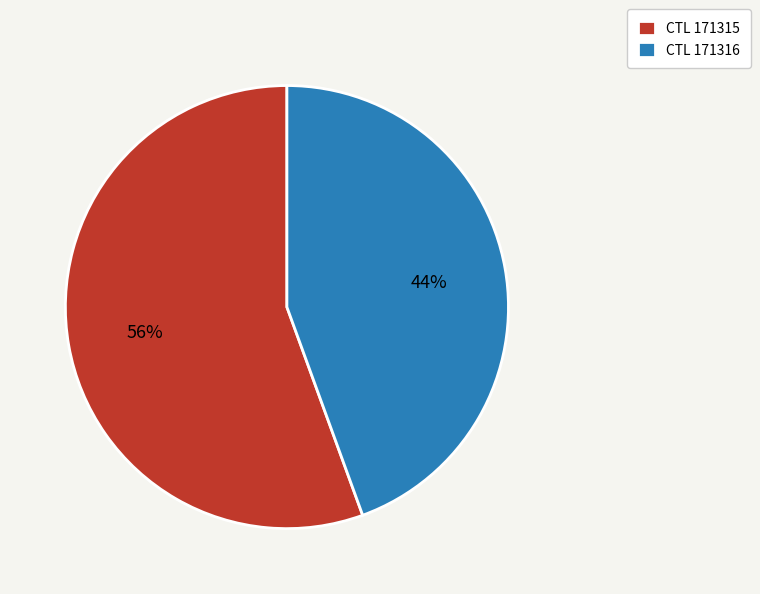

Which slice is the smallest?

CTL 171316